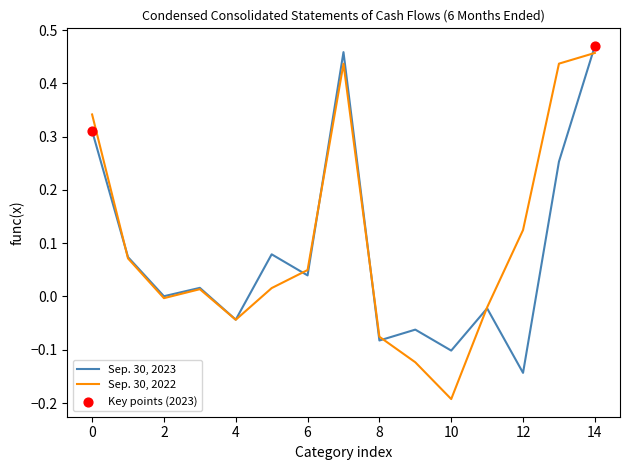

Which series has the largest range (max minus min)?

Sep. 30, 2022